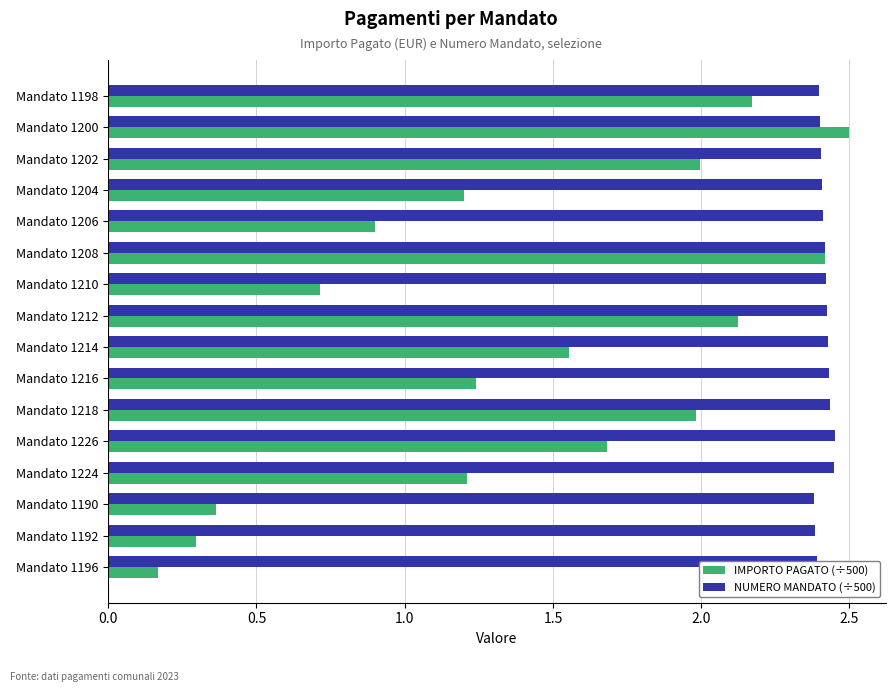

List the series in order of their peak value, highest first.

IMPORTO PAGATO (÷500), NUMERO MANDATO (÷500)